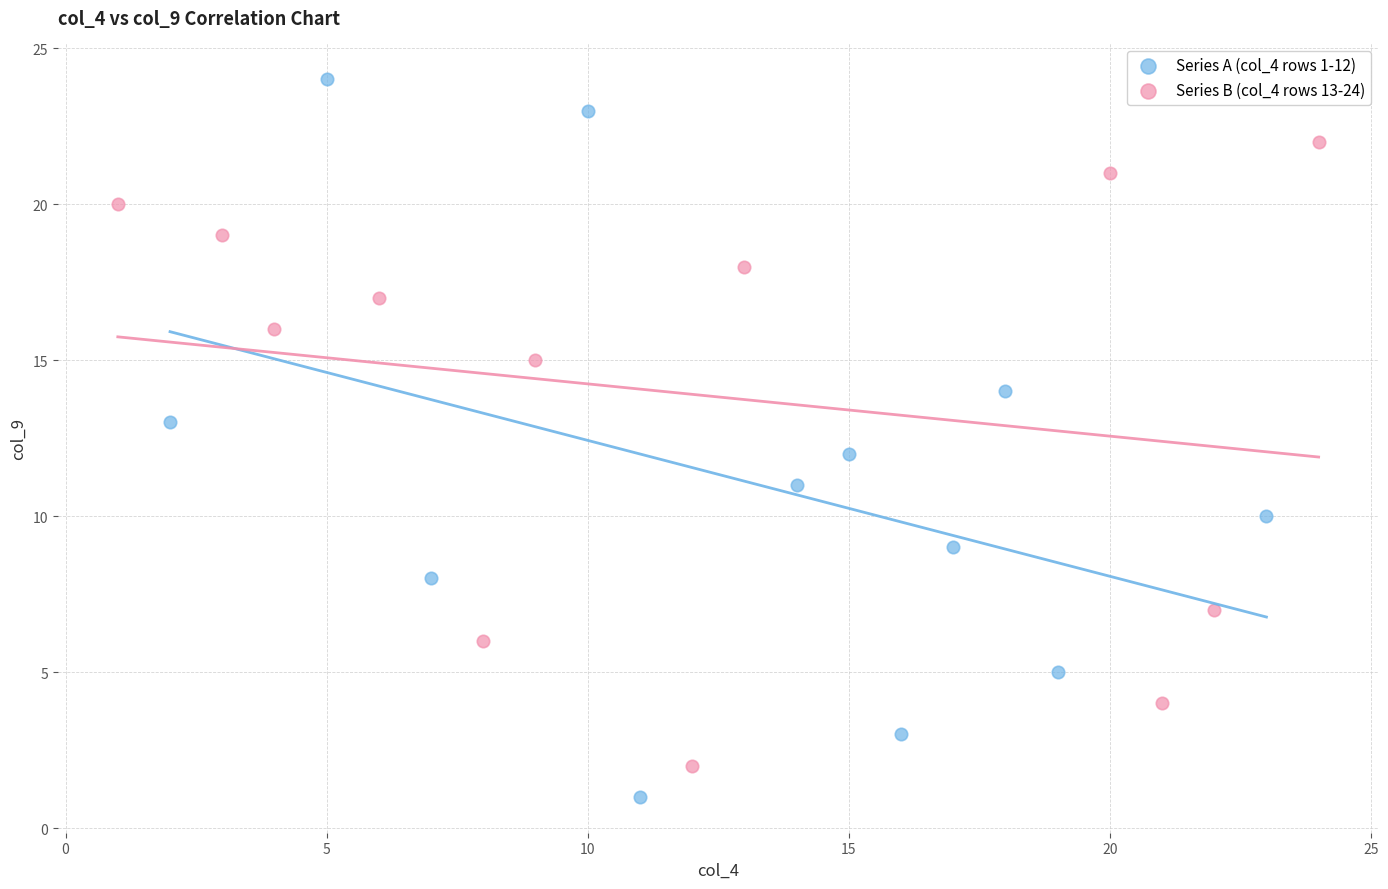

Which series contains the highest Y value?

Series A (col_4 rows 1-12)